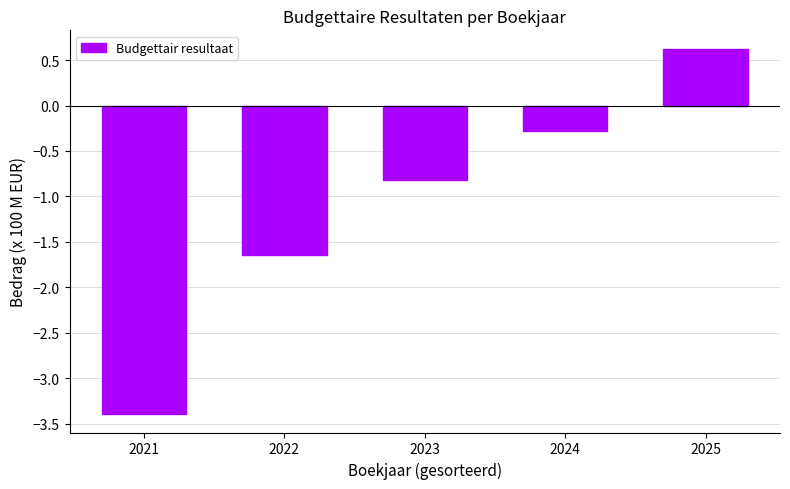

What is the change in value from 2021 to 2022?

+1.8